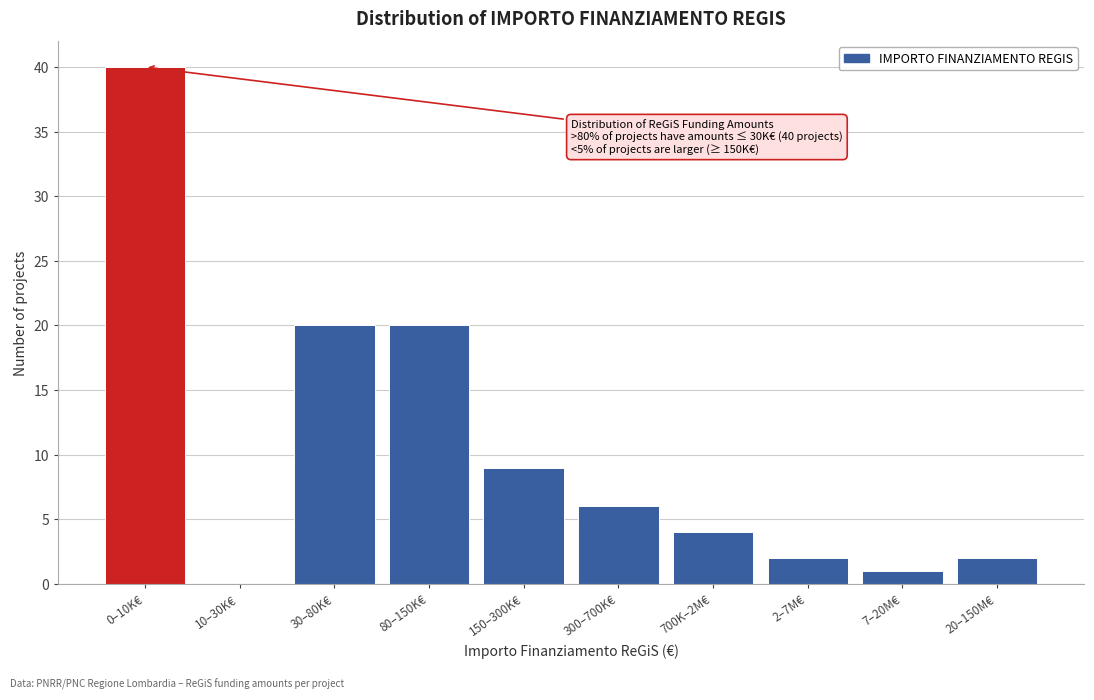

Reading left to right, what are all the values shown in this chart?

0–10K€=40	10–30K€=0	30–80K€=20	80–150K€=20	150–300K€=9	300–700K€=6	700K–2M€=4	2–7M€=2	7–20M€=1	20–150M€=2